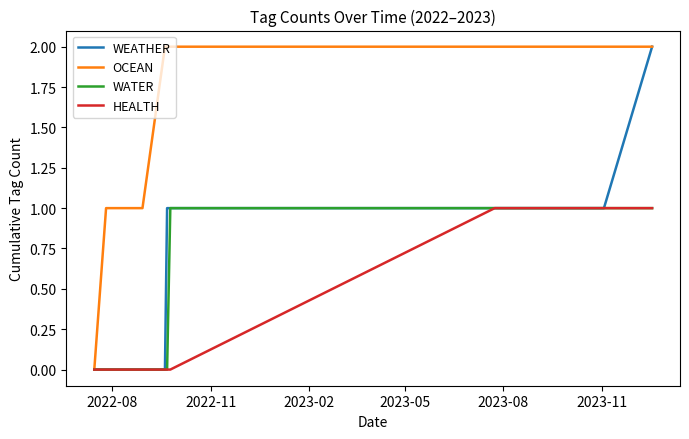

Count the OCEAN values in the range 1 to 2.

11